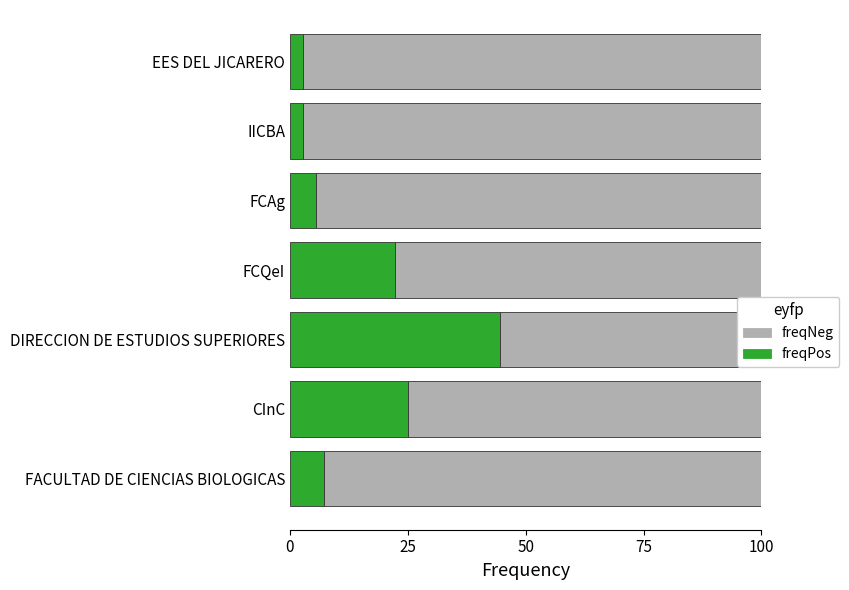

Are the bars horizontal?

Yes